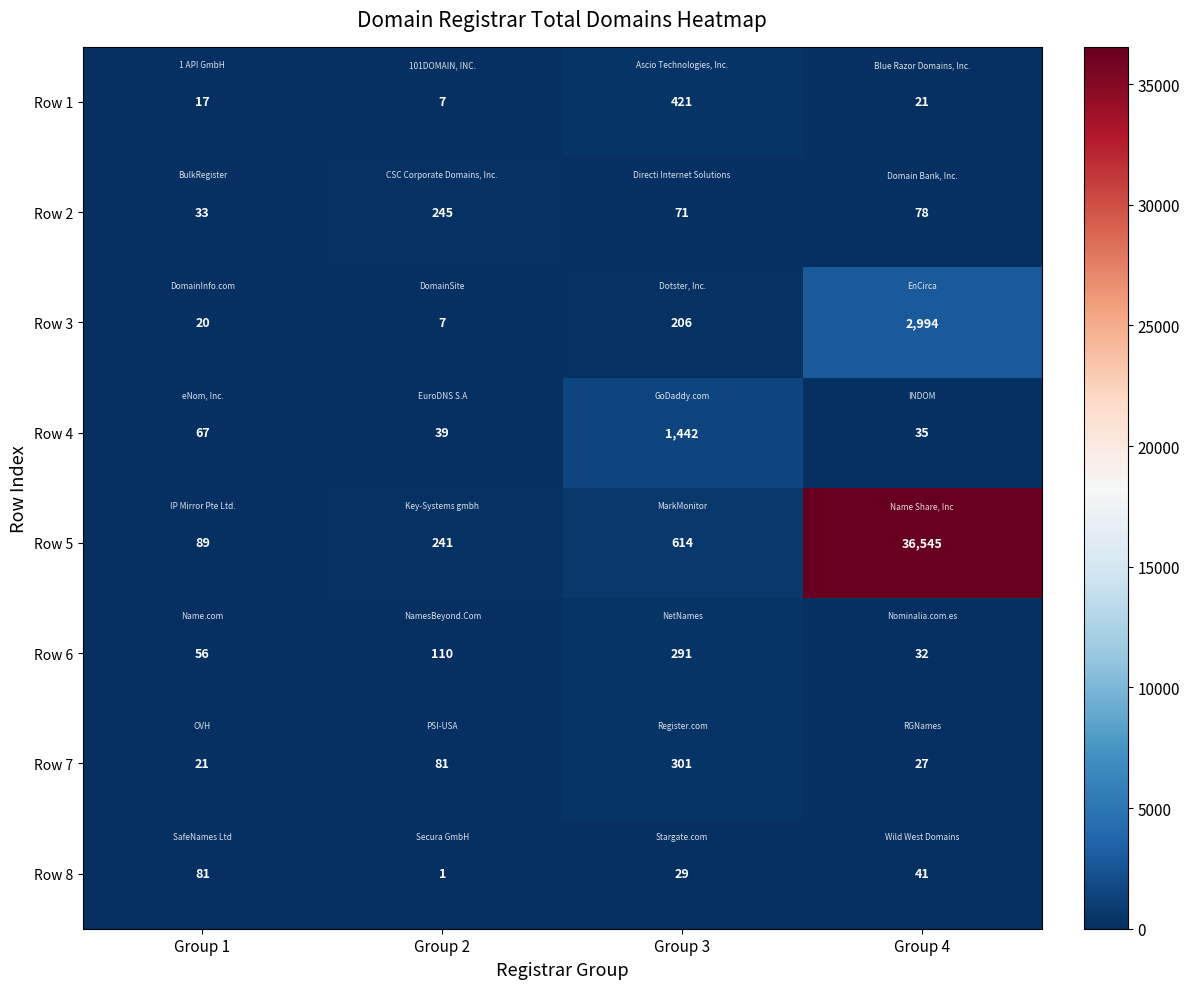

At which label does Row 1 first exceed 21?

Group 3